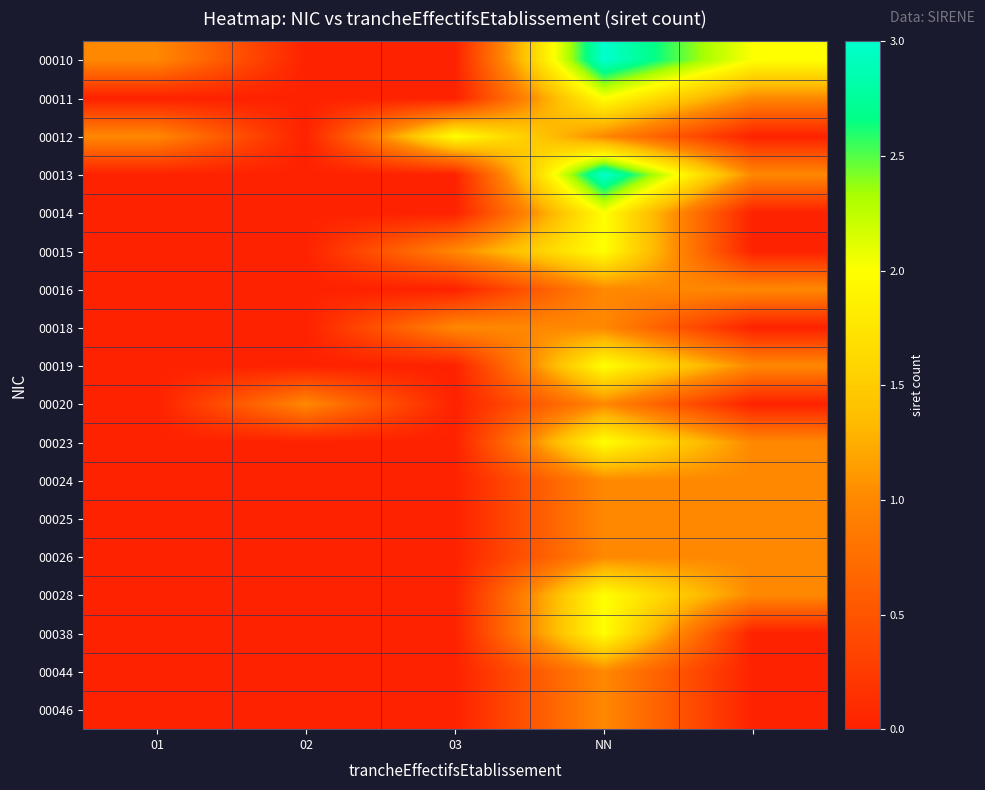

Reading left to right, list all the values displayed in this chart.

00010: 1	0	0	3	2
00011: 0	0	0	2	1
00012: 1	0	2	1	0
00013: 0	0	0	3	1
00014: 0	0	0	2	0
00015: 0	0	1	2	0
00016: 0	0	0	1	1
00018: 0	0	1	1	0
00019: 0	0	0	2	1
00020: 0	1	0	1	0
00023: 0	0	0	2	1
00024: 0	0	0	1	1
00025: 0	0	0	1	1
00026: 0	0	0	1	1
00028: 0	0	0	2	1
00038: 0	0	0	2	0
00044: 0	0	0	1	0
00046: 0	0	0	1	0